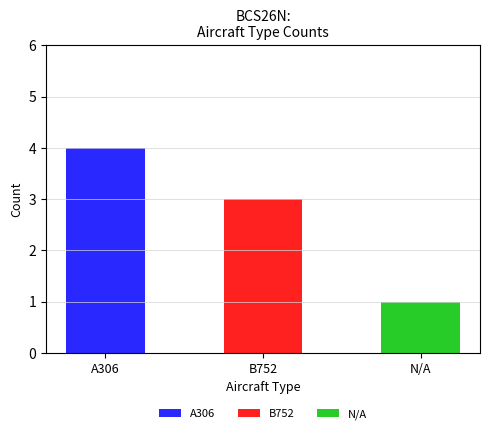

The value of N/A at A306 is 0. True or false?

True